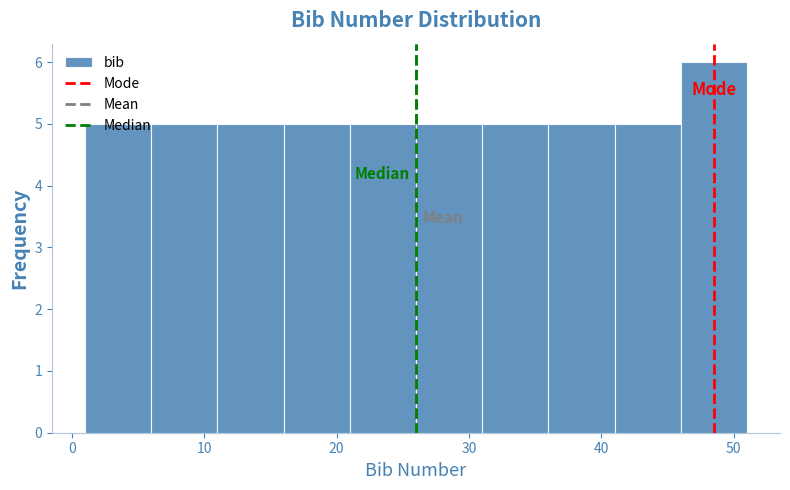

Reading left to right, list every bar in this chart as the range it spans on the x-axis followed by its height. The values are not printed on the chart, so give them approximately, as read against the axis.

1 to 6: 5
6 to 11: 5
11 to 16: 5
16 to 21: 5
21 to 26: 5
26 to 31: 5
31 to 36: 5
36 to 41: 5
41 to 46: 5
46 to 51: 6